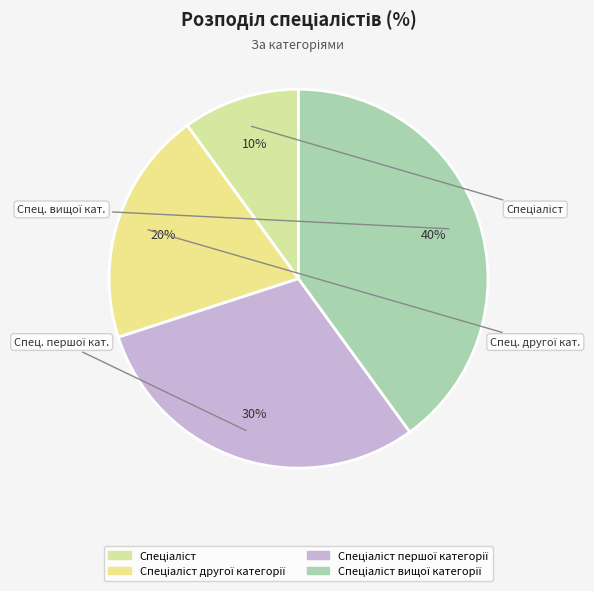

Is there a majority slice in this chart?

No